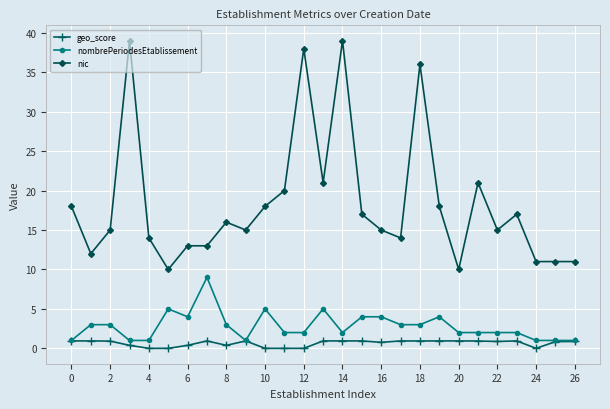

How many series are shown in this chart?

3